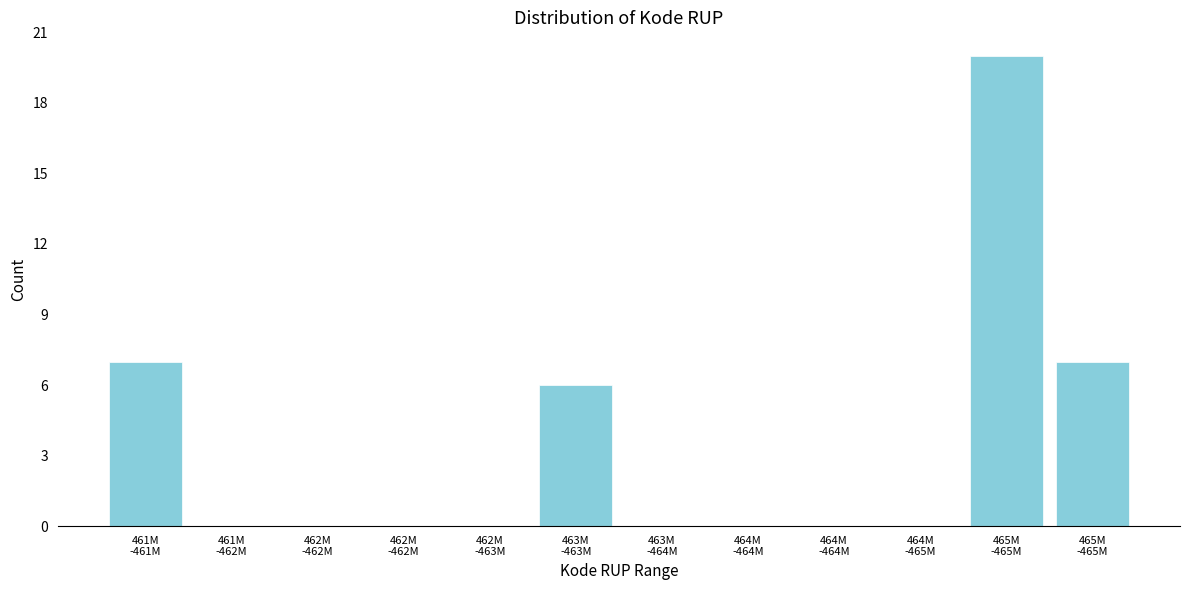

Count the number of categories in the chart.

12